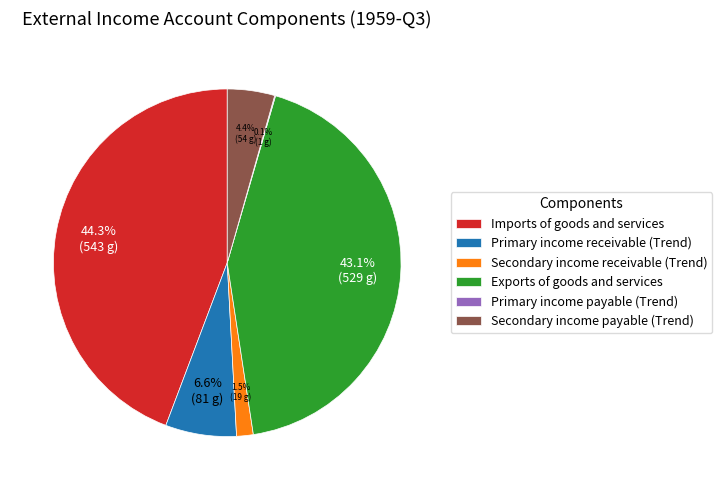

What is the ratio of the value at Exports of goods and services to the value at Imports of goods and services?

1.0